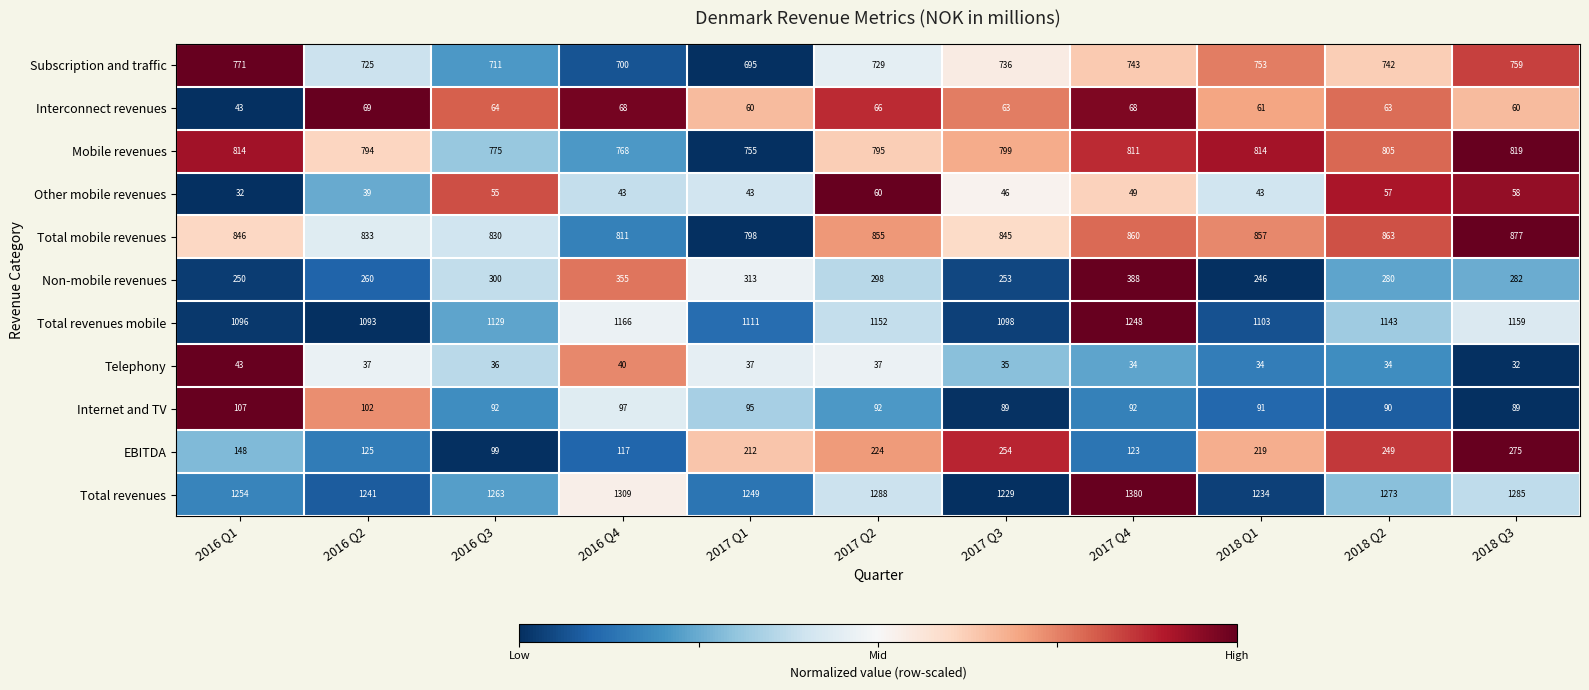

How many distinct data groups are displayed?

11